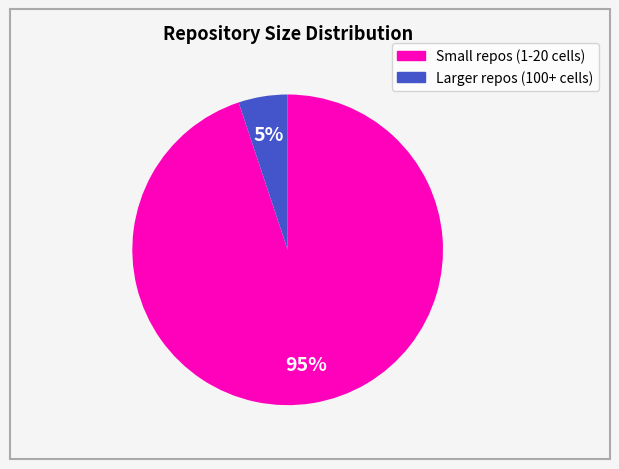

Is there any slice that represents more than half of the pie?

Yes